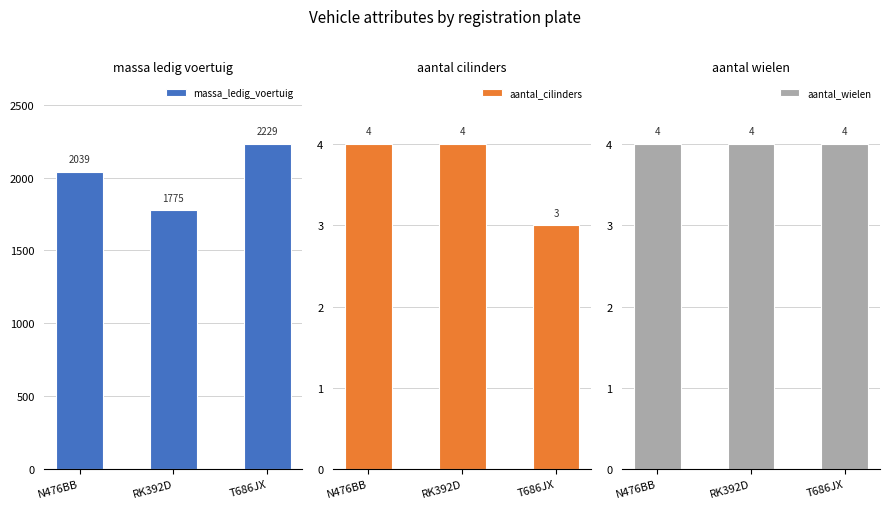

At which label is aantal_cilinders closest to 3?

T686JX